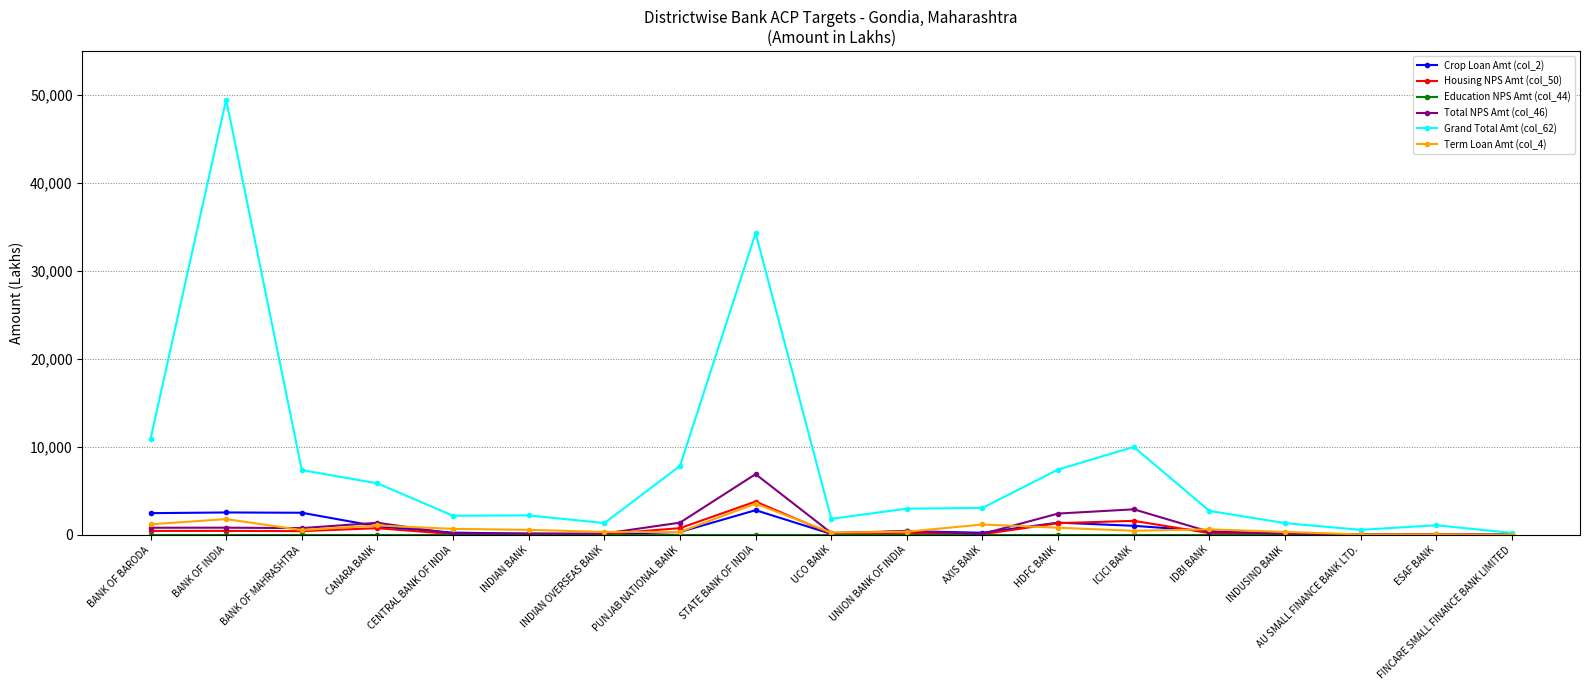

What is the highest value of the Grand Total Amt (col_62) series?

49479.0